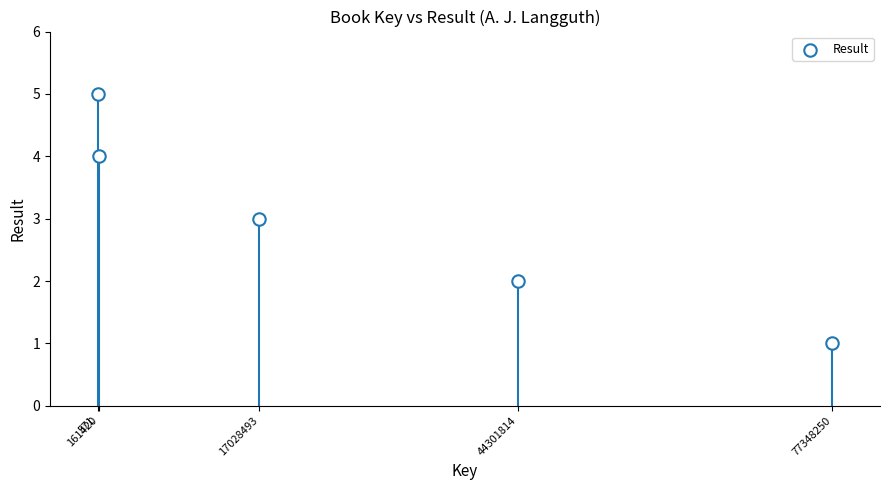

What is the average X value?

27768110